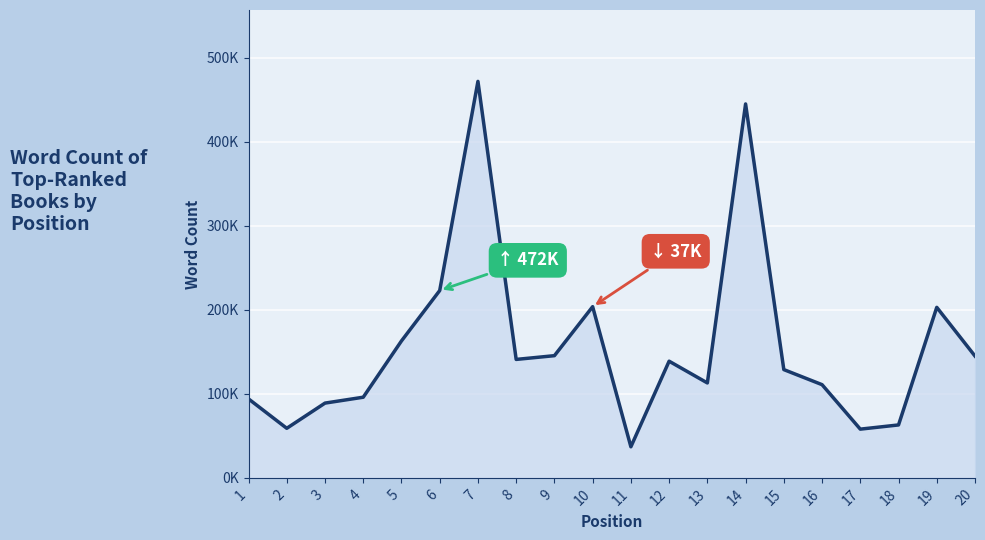

What is the difference between the maximum and minimum values?

435000